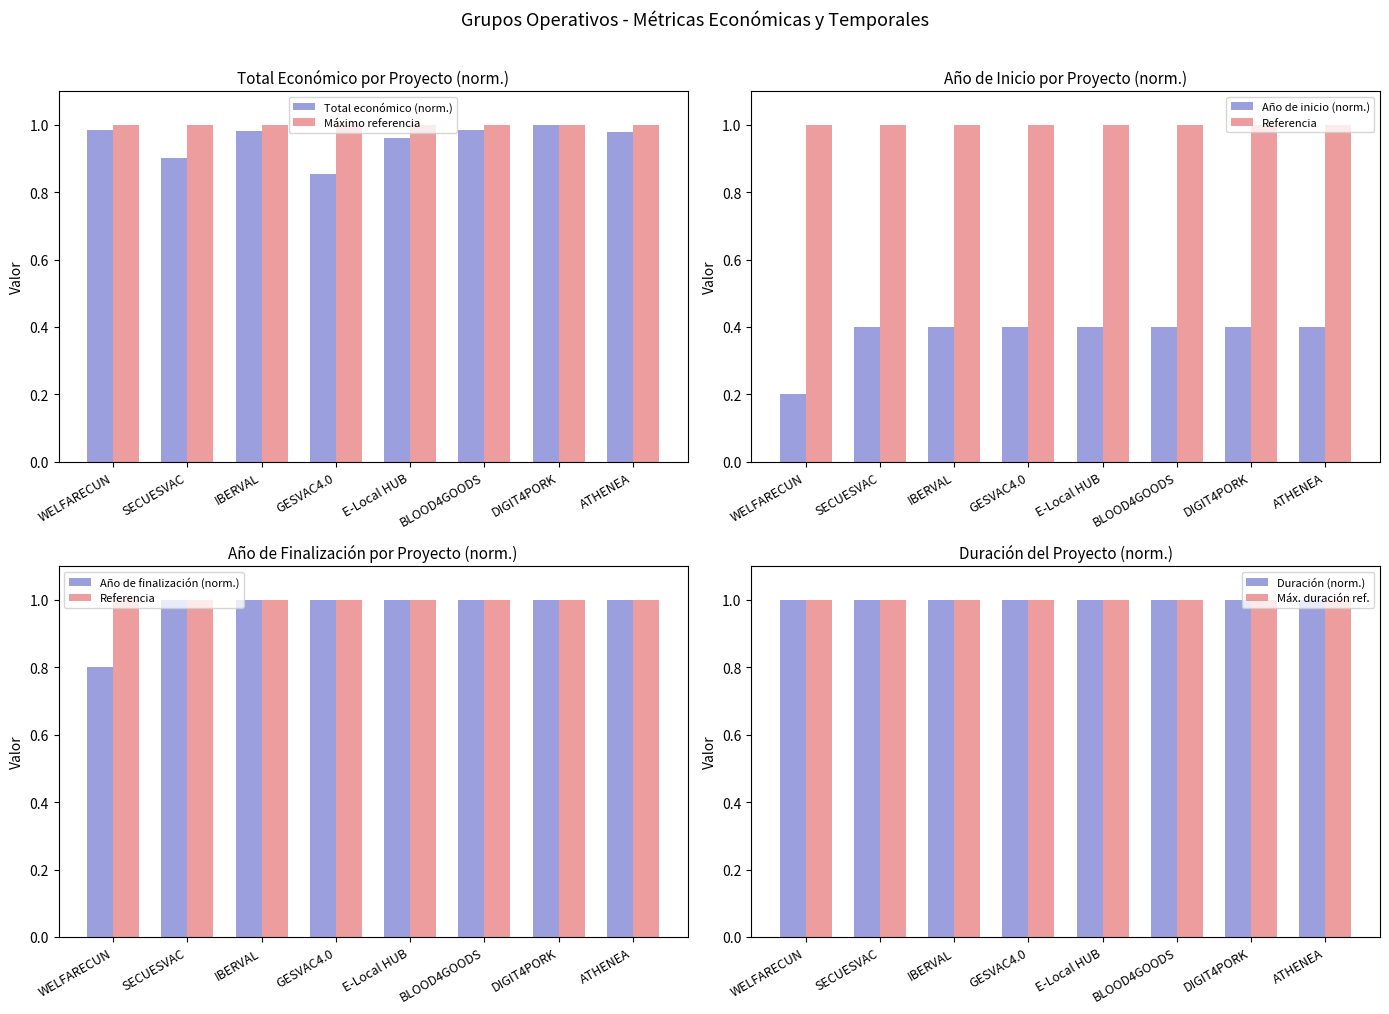

Which series has the largest total across all categories?

Año de inicio